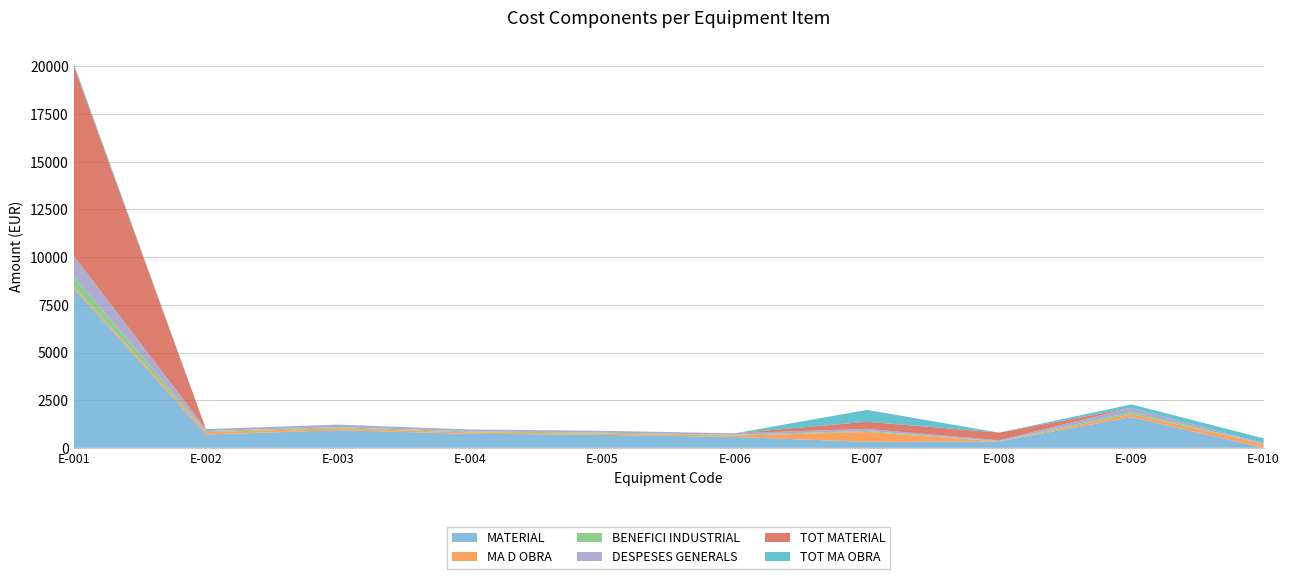

Reading left to right, what are all the values shown in this chart?

MATERIAL: E-001=8364.7	E-002=701.7	E-003=924.4	E-004=739.5	E-005=680.7	E-006=571.4	E-007=315.1	E-008=336.1	E-009=1613.5	E-010=0.0
MA D OBRA: E-001=100.8	E-002=126.0	E-003=100.8	E-004=71.4	E-005=71.4	E-006=71.4	E-007=521.0	E-008=0.0	E-009=151.3	E-010=210.1
BENEFICI INDUSTRIAL: E-001=507.9	E-002=49.7	E-003=61.5	E-004=48.7	E-005=45.1	E-006=38.6	E-007=50.2	E-008=20.2	E-009=105.9	E-010=12.6
DESPESES GENERALS: E-001=1100.5	E-002=107.6	E-003=133.3	E-004=105.4	E-005=97.8	E-006=83.6	E-007=108.7	E-008=43.7	E-009=229.4	E-010=27.3
TOT MATERIAL: E-001=9954.0	E-002=0.0	E-003=0.0	E-004=0.0	E-005=0.0	E-006=0.0	E-007=375.0	E-008=400.0	E-009=0.0	E-010=0.0
TOT MA OBRA: E-001=120.0	E-002=0.0	E-003=0.0	E-004=0.0	E-005=0.0	E-006=0.0	E-007=620.0	E-008=0.0	E-009=180.0	E-010=250.0